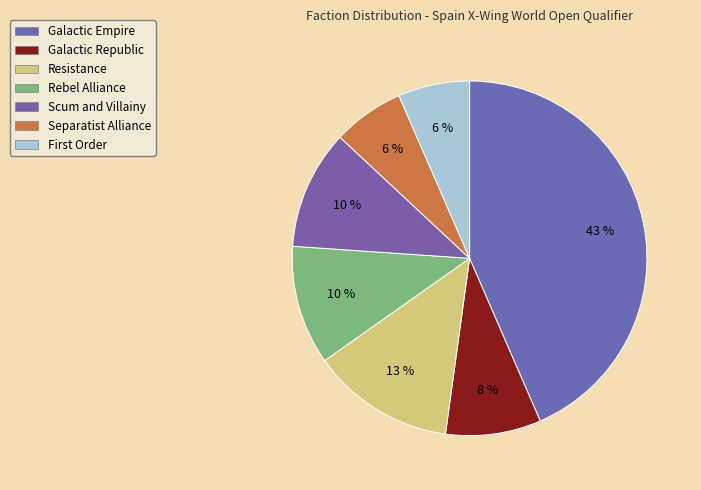

Is rebelalliance the majority of the pie?

No